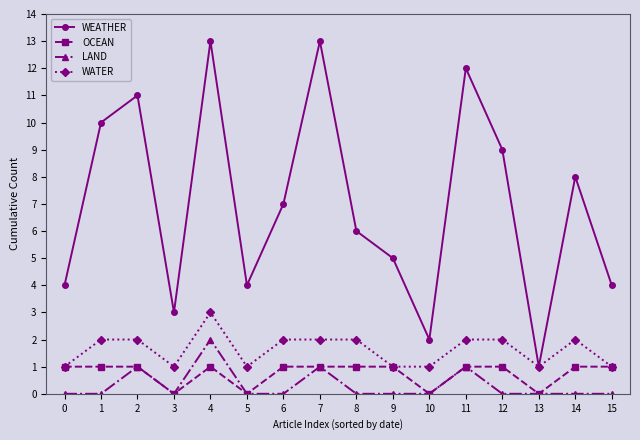

Between 1 and 3, which series saw the biggest shift?

WEATHER